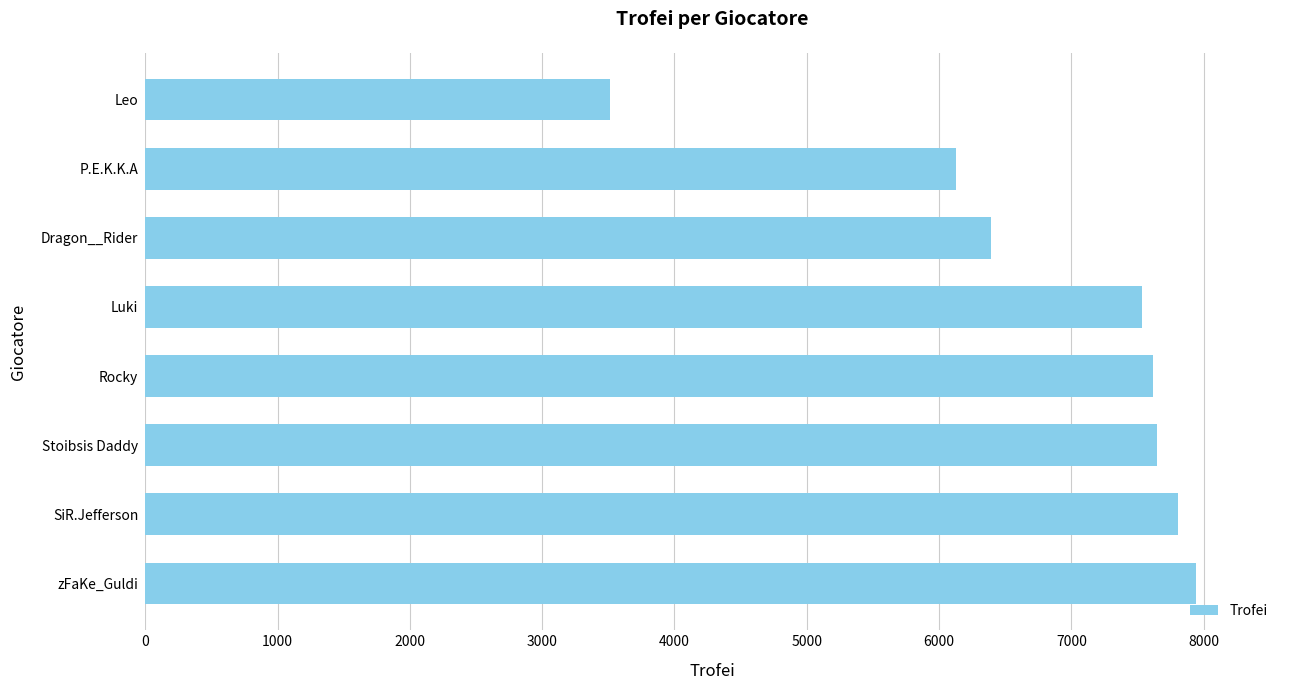

True or false: the data shows 1916 at Dragon__Rider.

False